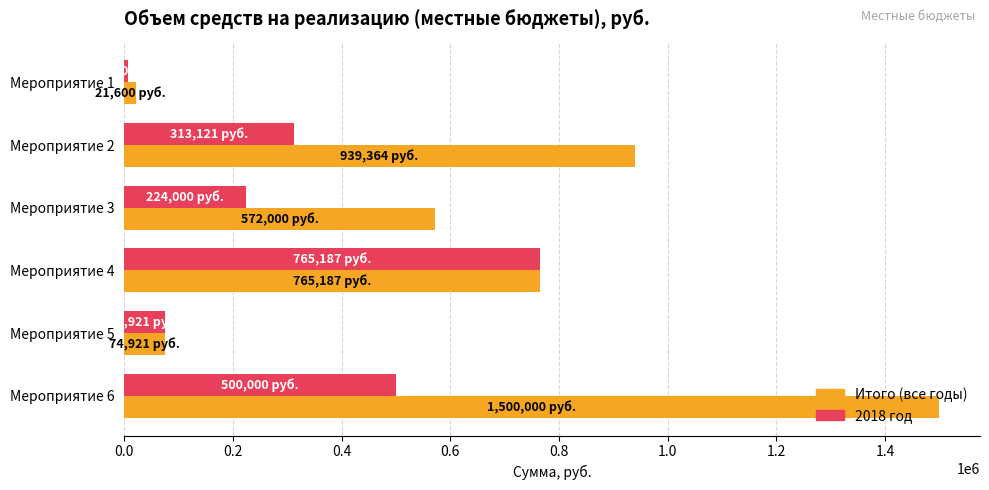

What is the difference between the second highest and minimum values in the Итого (все годы) series?

917764.2